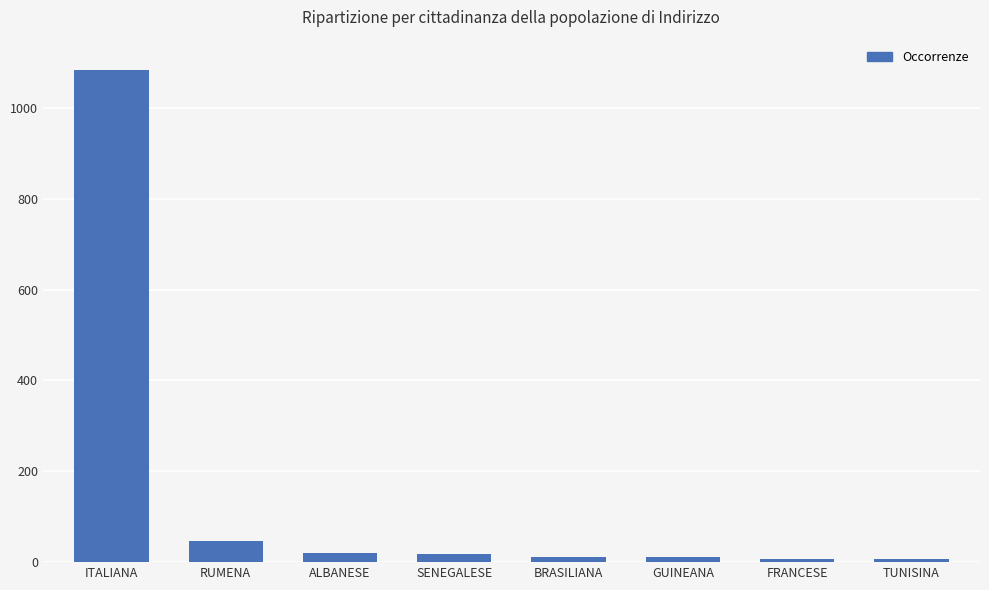

What is the difference between the maximum and minimum values?

1077